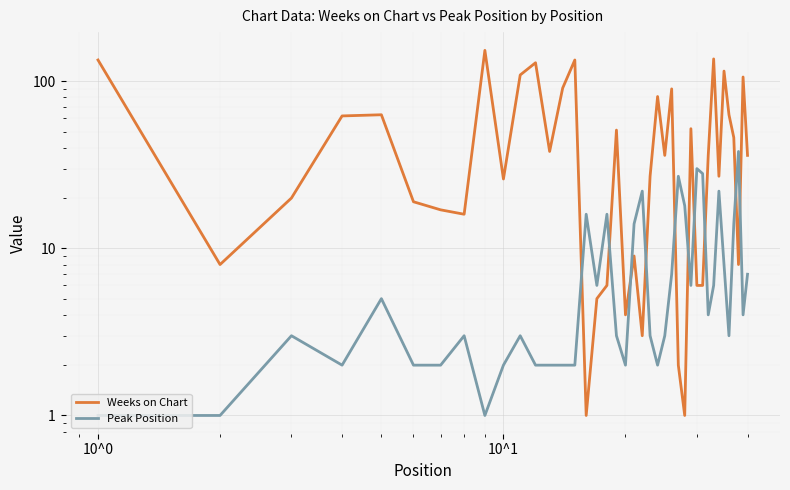

Which series has the largest range (max minus min)?

Weeks on Chart